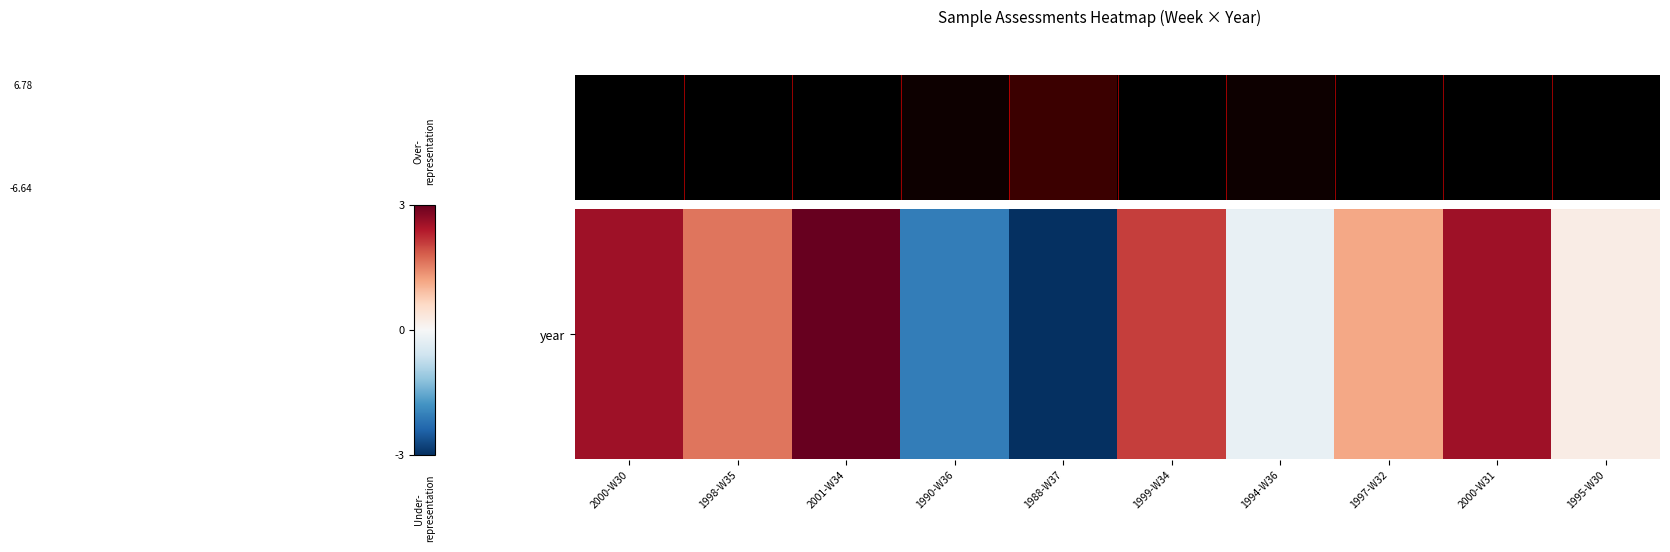

How many values are below zero?

3